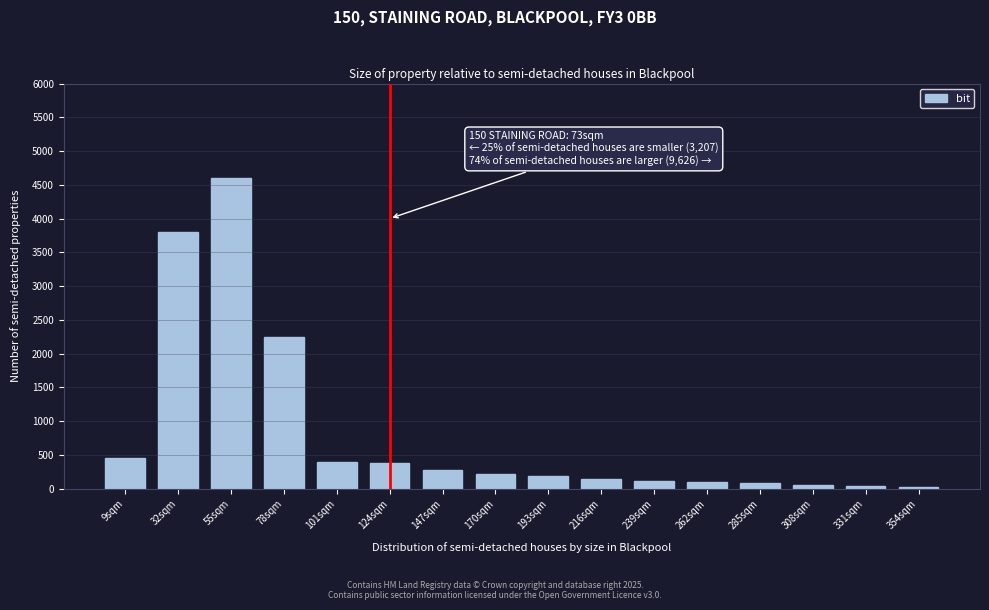

Is it true that the value at 216sqm is 150?

True